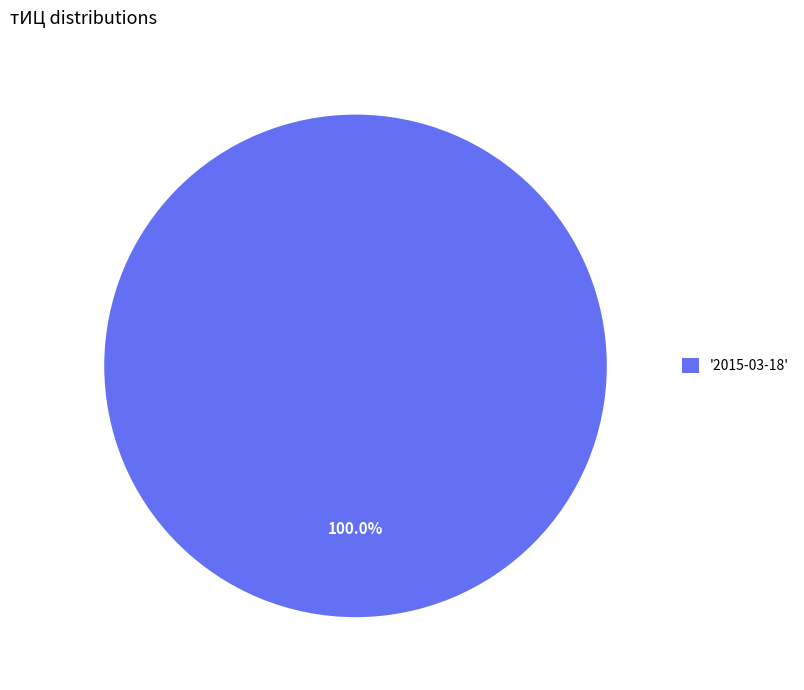

Rank the categories by value from lowest to highest.

'2015-03-18'